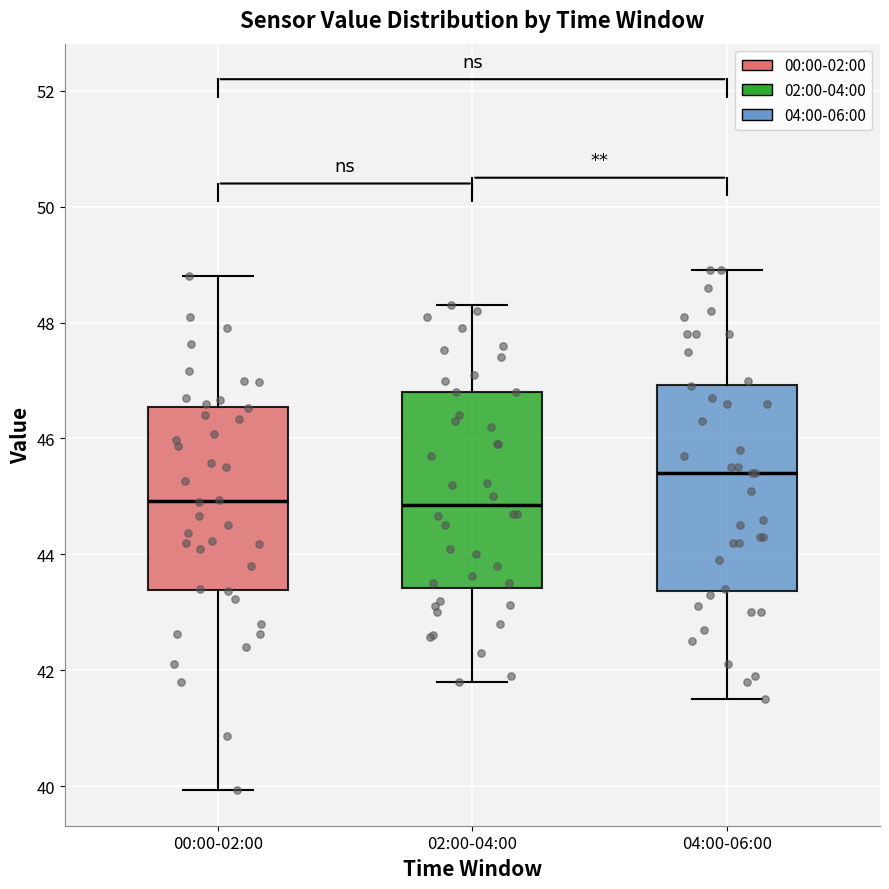

Where is the lower edge of the box for 02:00-04:00 on the y-axis? The values are not printed on the chart, so give them approximately, as read against the axis.

43.4